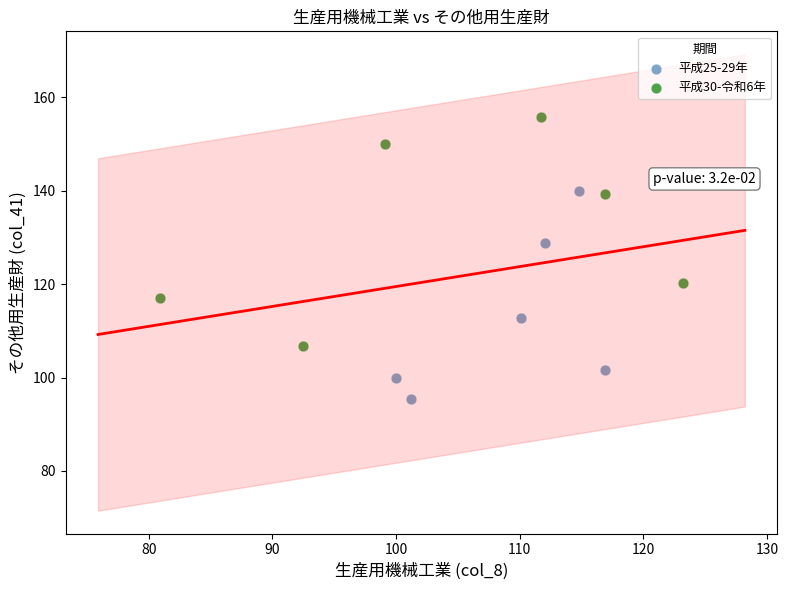

Which series has the largest Y range (max minus min)?

平成30-令和6年